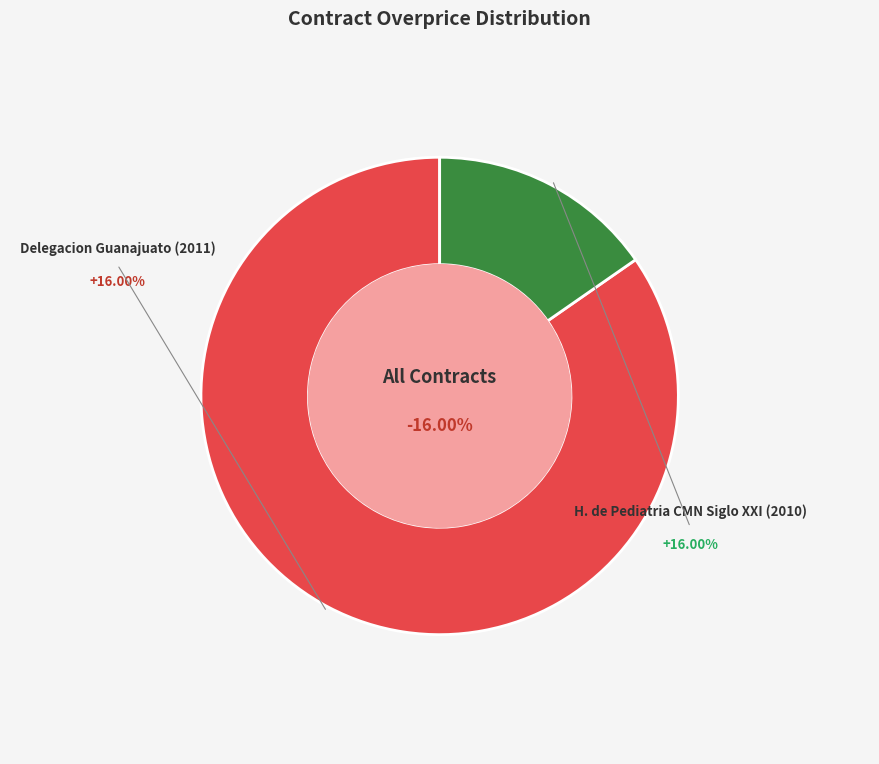

What percentage is the H. de Pediatria CMN Siglo XXI (2010) slice, to the nearest percent?

15%